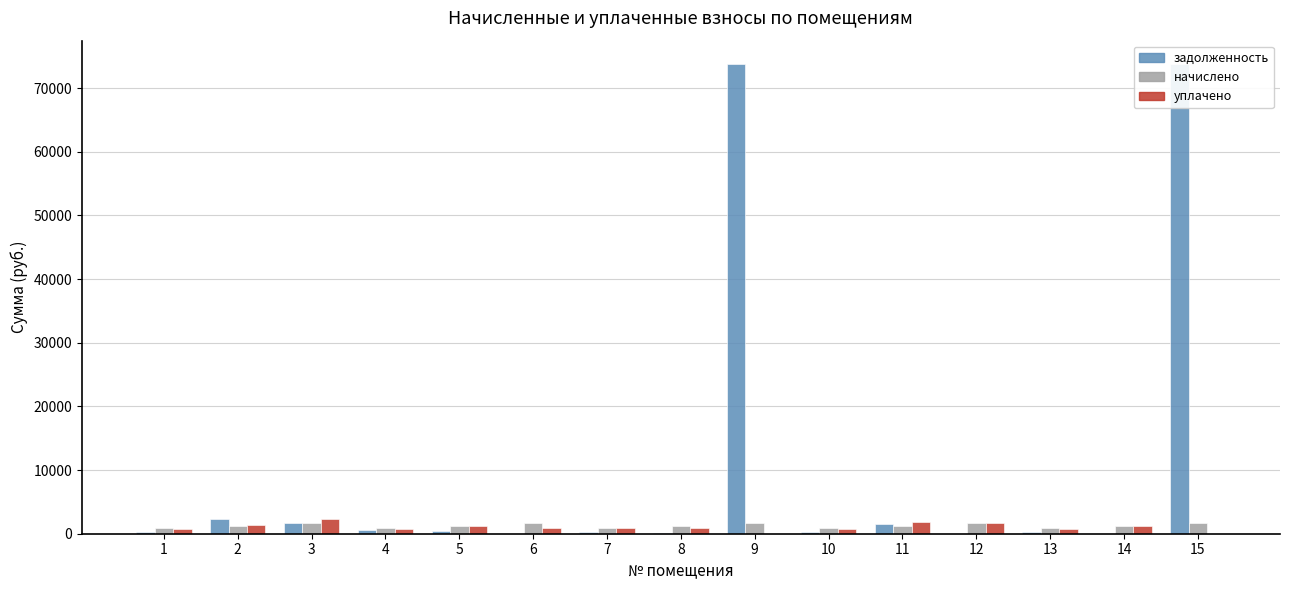

At which category is the sum across all series the highest?

9